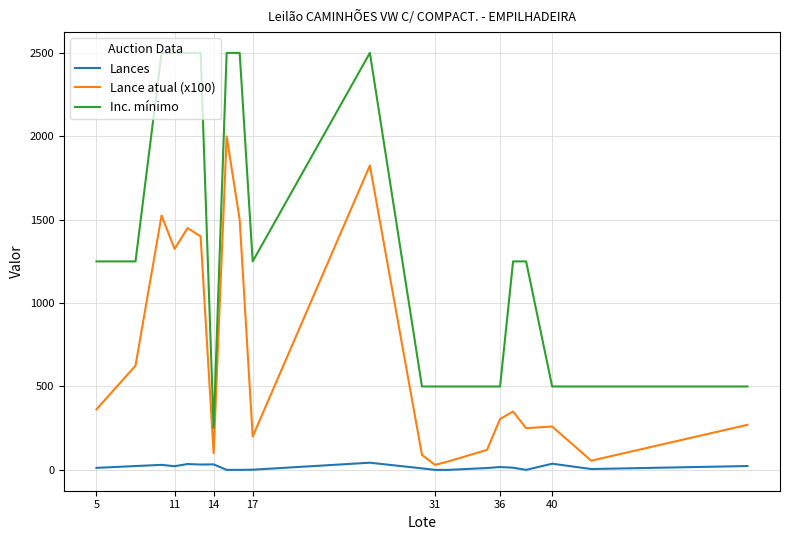

What is the difference between the maximum and minimum values in the Lance atual (x100) series?

1970.0